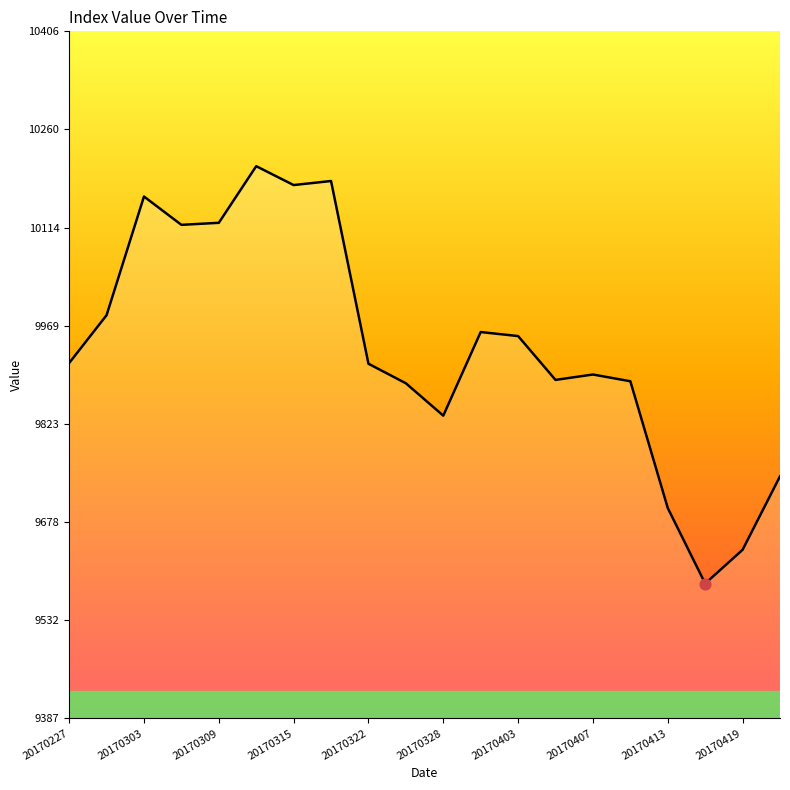

What is the minimum value shown in the chart?

9587